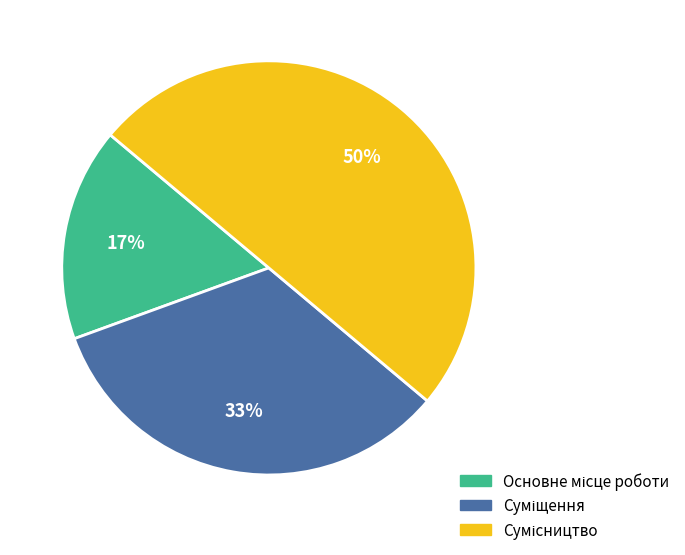

To the nearest percent, what is the difference between the largest and smallest slice percentages?

33%